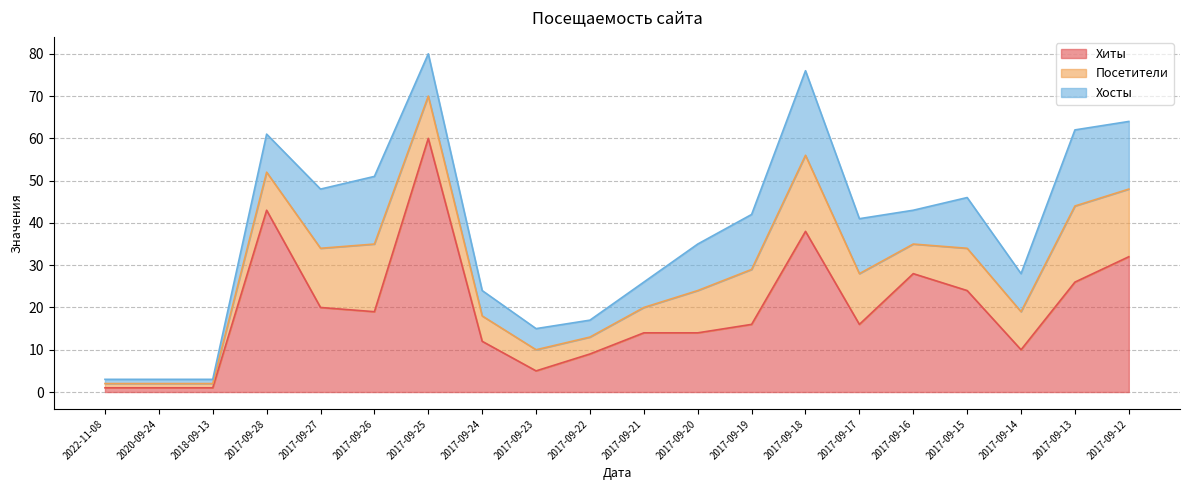

What is the label of the 7th point from the right?

2017-09-18